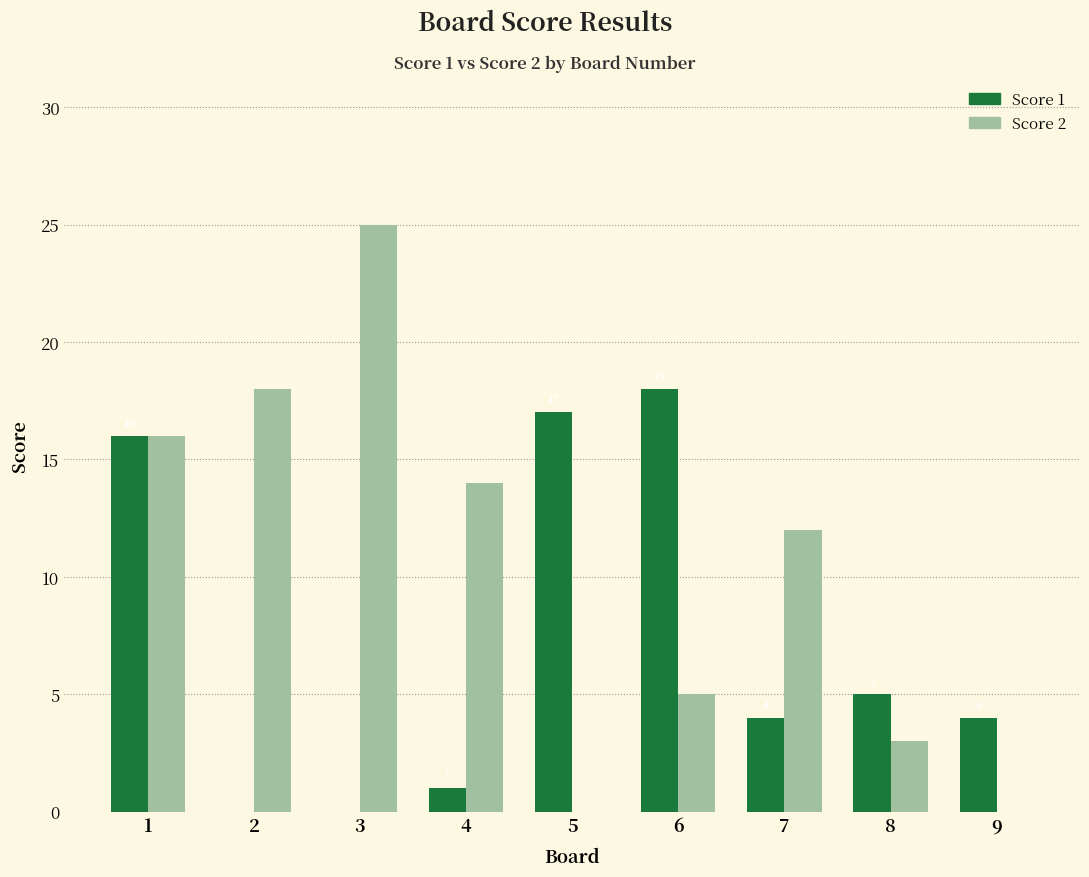

What is the sum of all Score 2 values?

93